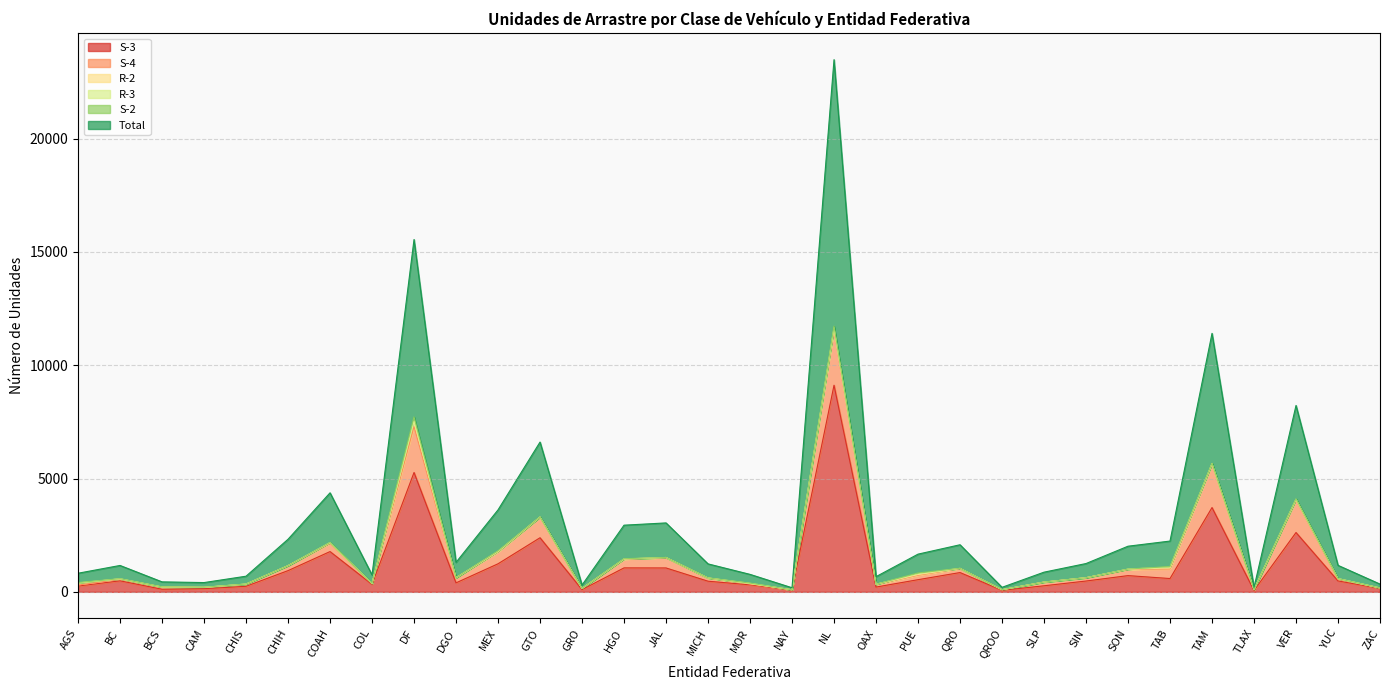

Is the value of S-4 at SLP greater than the value of R-2 at CHIS?

Yes